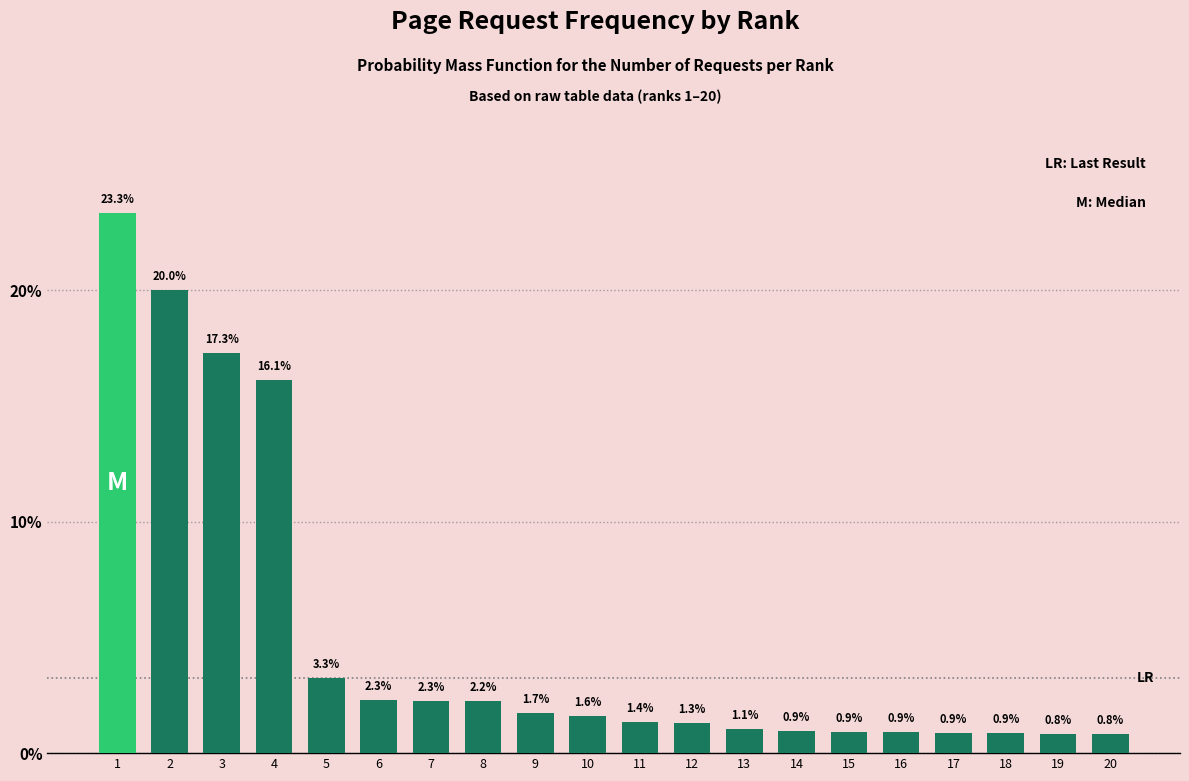

Reading right to left, list all the values displayed in this chart.

0.8	0.8	0.9	0.9	0.9	0.9	0.9	1.1	1.3	1.4	1.6	1.7	2.2	2.3	2.3	3.3	16.1	17.3	20.0	23.3